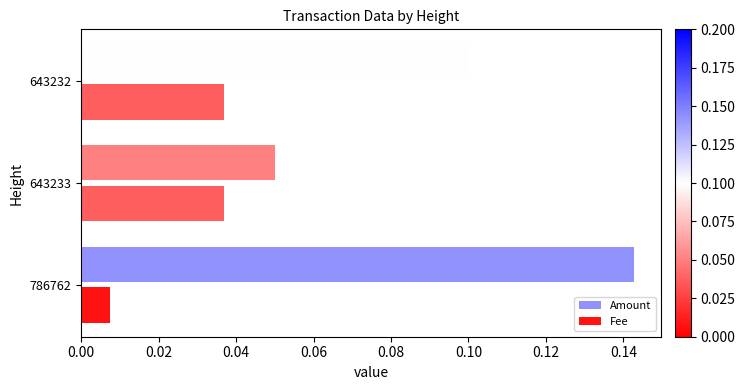

List the series in order of their peak value, highest first.

Amount, Fee